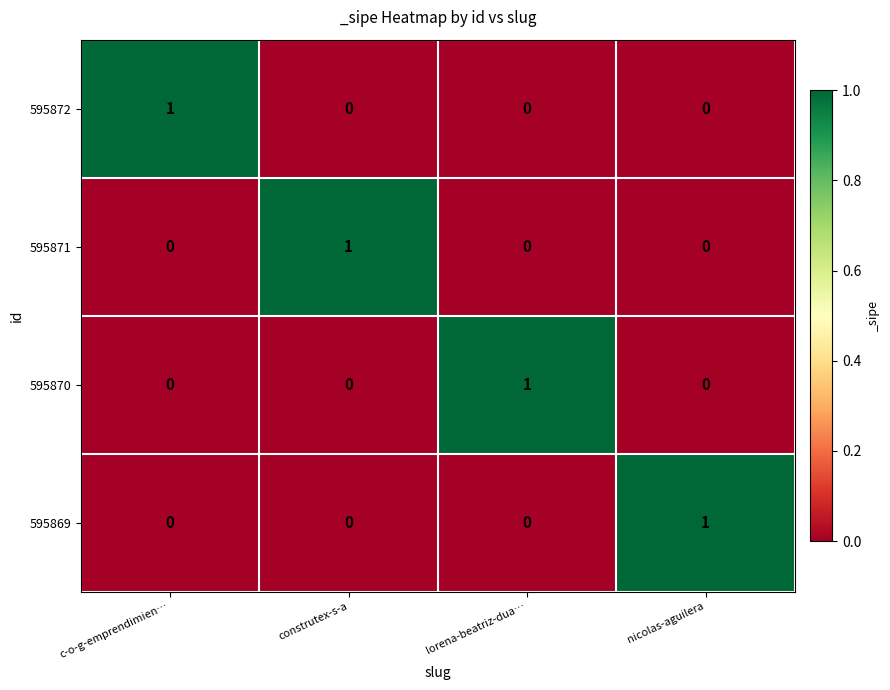

How many 595870 values are between 0 and 1?

4